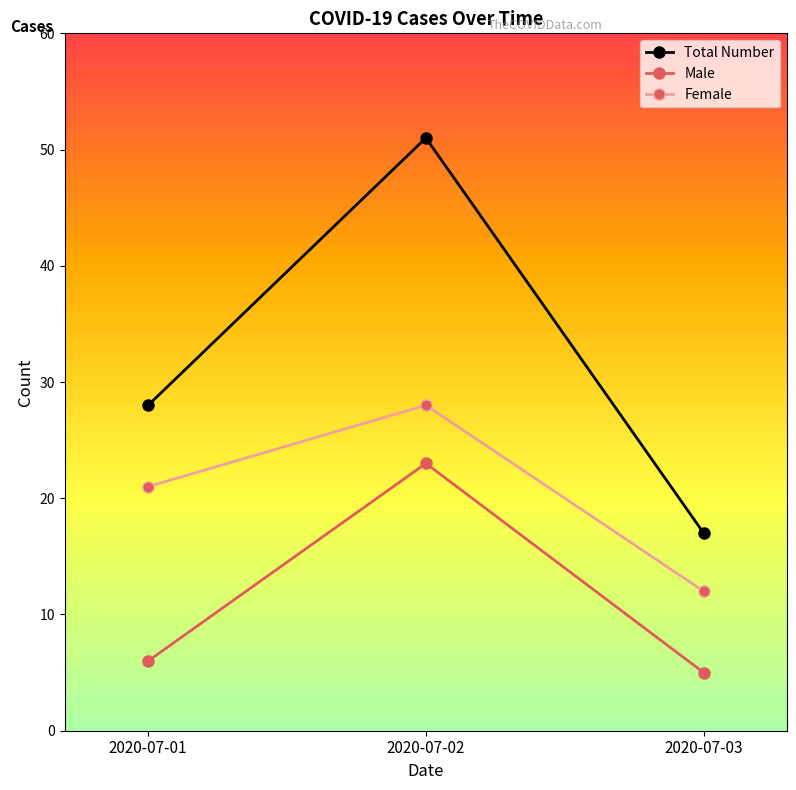

The Female series shows 28 at 2020-07-02. True or false?

True